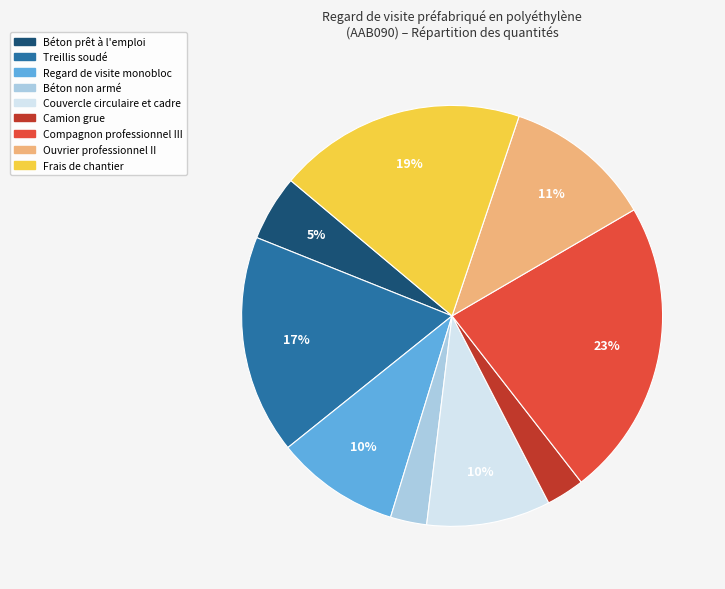

Which category has the biggest portion of the pie?

Compagnon professionnel III